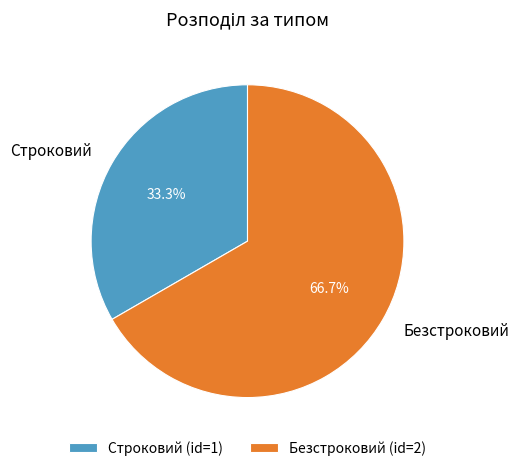

Does any single category account for the majority?

Yes